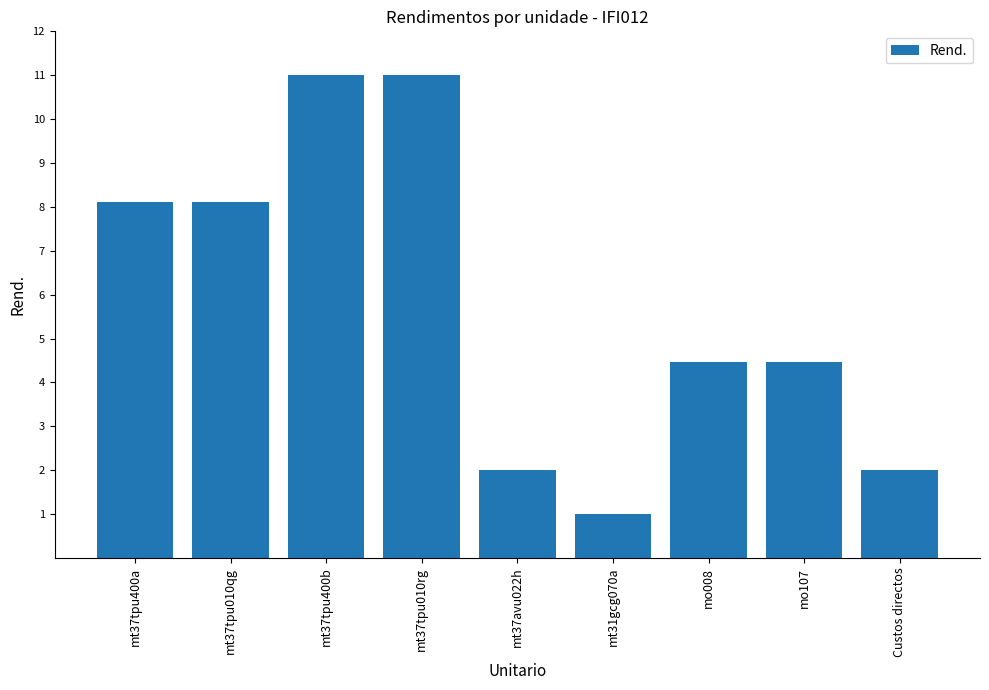

How many categories are shown in the chart?

9